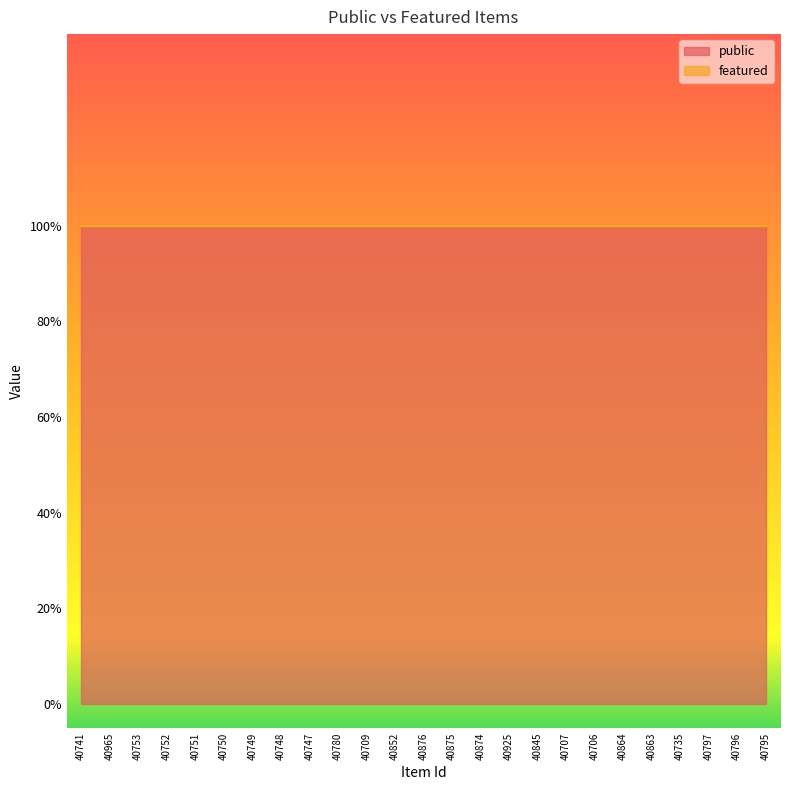

At how many categories does at least one series exceed 0?

25